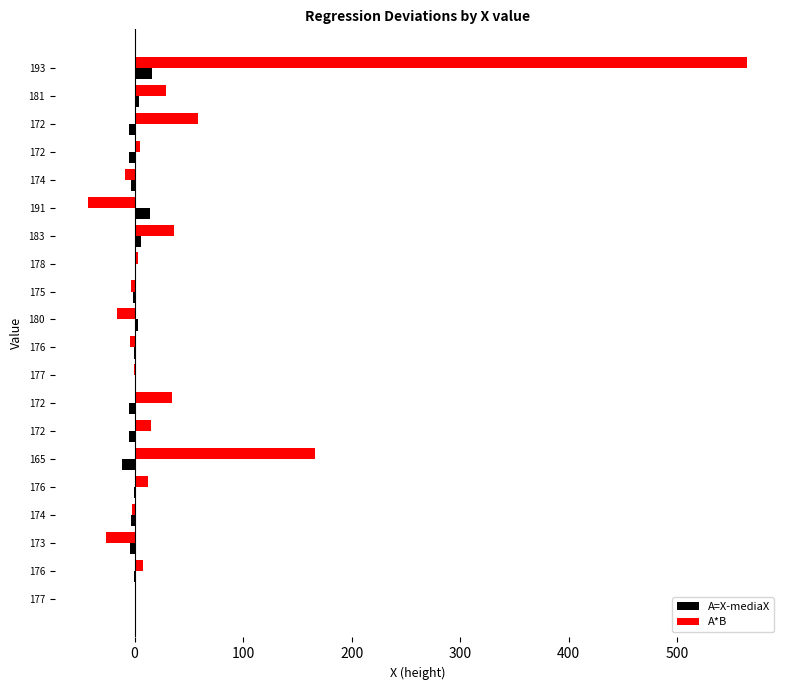

Count the number of data series in this chart.

2